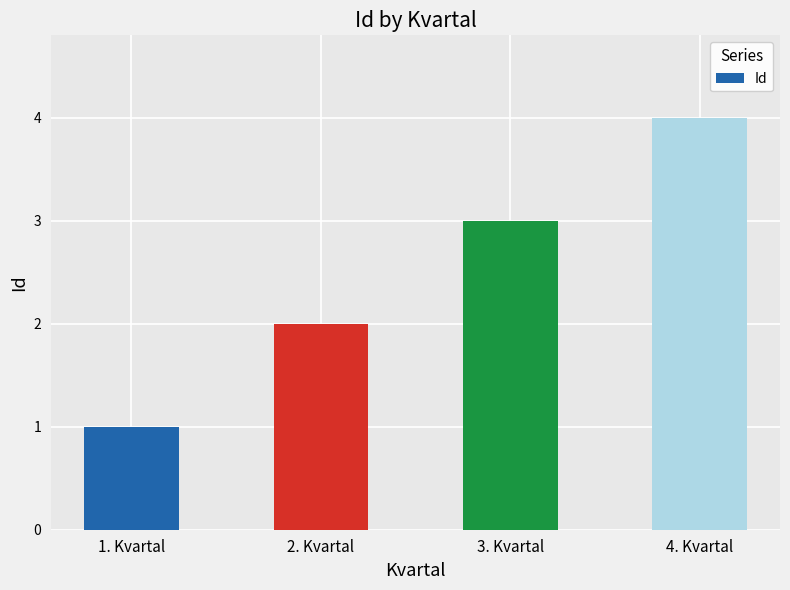

Which has a higher value, 3. Kvartal or 2. Kvartal?

3. Kvartal